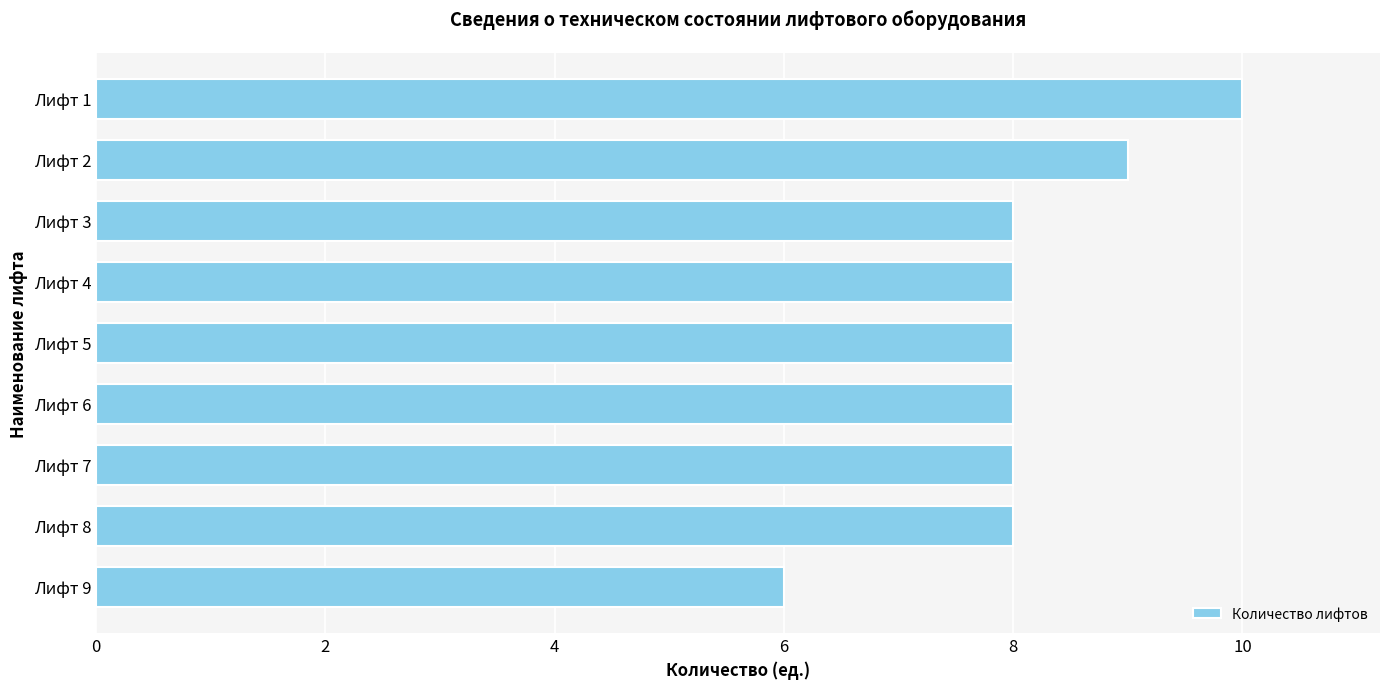

How many categories are shown in the chart?

9